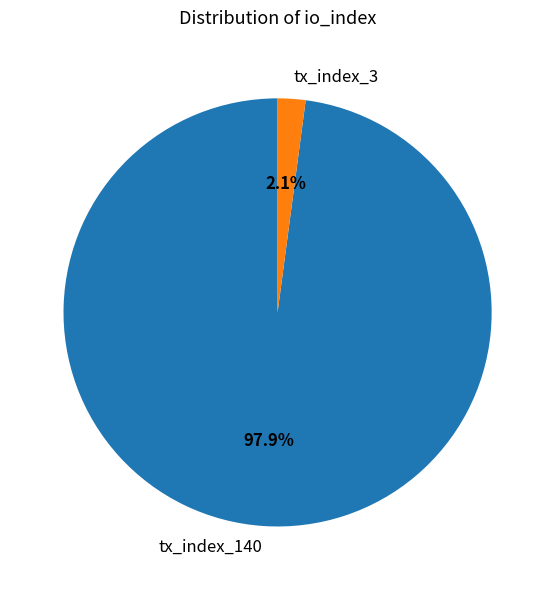

What percentage is the tx_index_140 slice, to the nearest percent?

98%